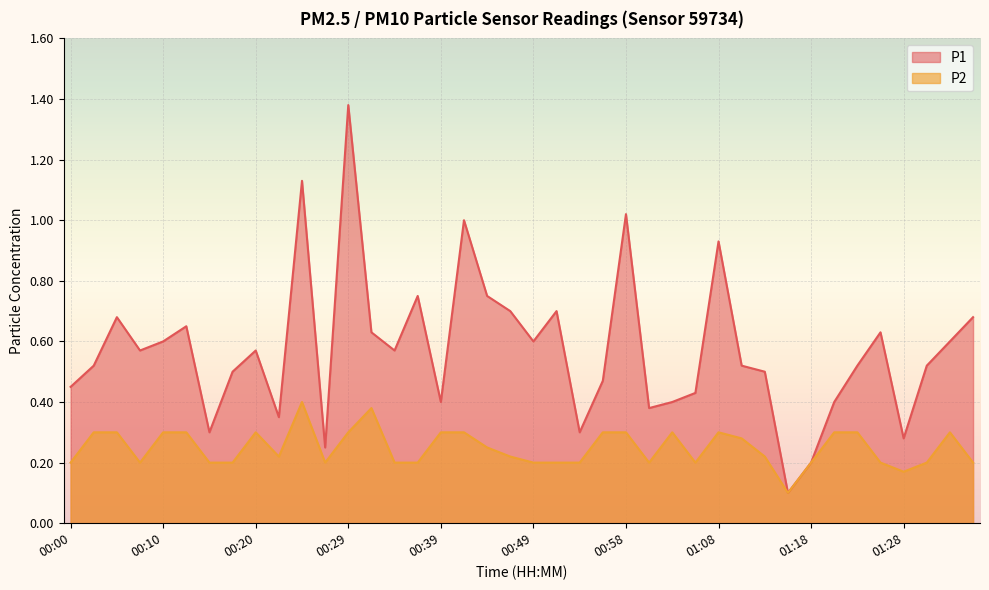

Is it true that P1 equals 0.0 at 01:18?

False